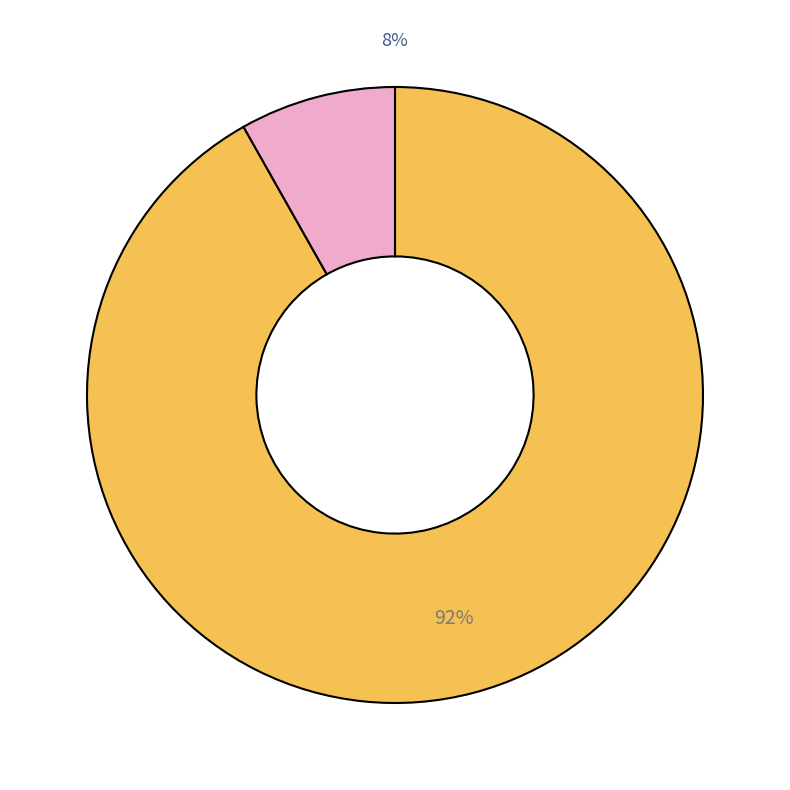

Which slice is the smallest?

December